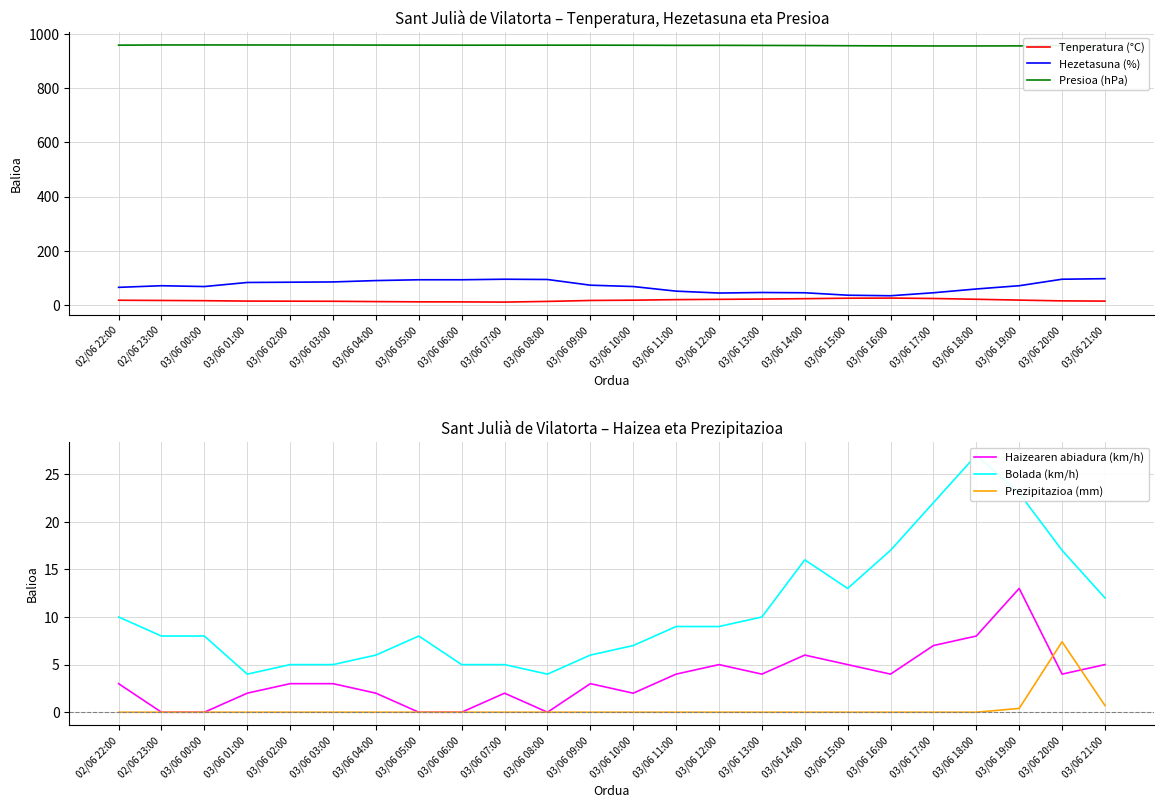

What is the value of the Hezetasuna (%) point at the 2nd from the left?

71.0